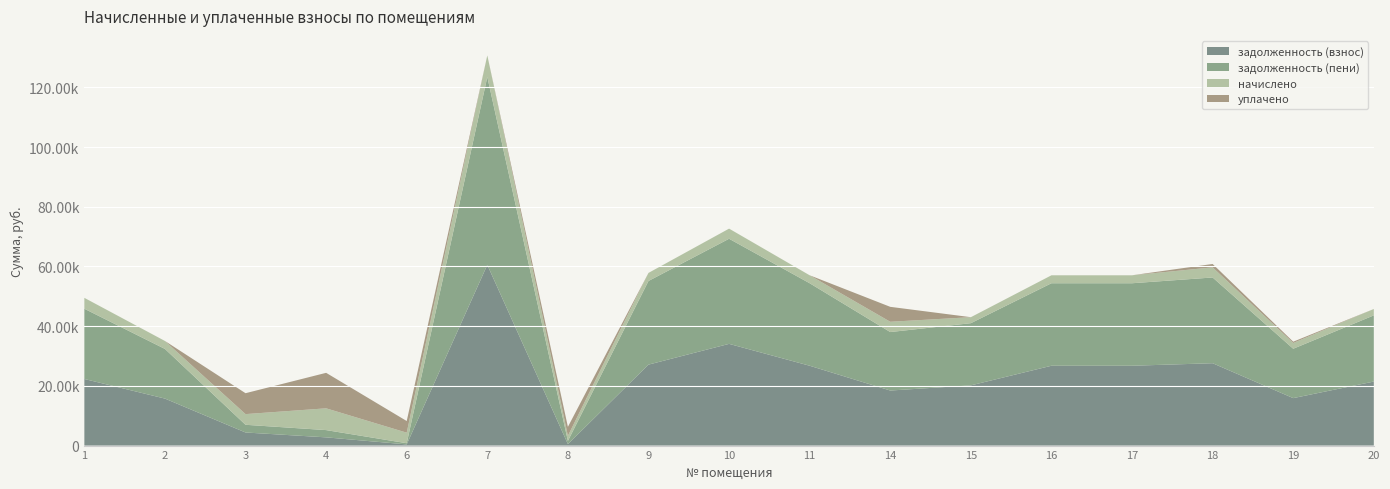

Reading right to left, list all the values displayed in this chart.

задолженность (взнос): 20=21447.1	19=15897.2	18=27585.3	17=26742.0	16=26742.0	15=20163.6	14=18439.6	11=26742.0	10=34069.4	9=27116.5	8=493.3	7=60524.2	6=392.3	4=2755.1	3=4387.7	2=15742.0	1=22306.6
задолженность (пени): 20=22159.2	19=16540.1	18=28716.6	17=27630.0	16=27630.0	15=20833.1	14=19586.9	11=27630.0	10=35200.7	9=28016.9	8=1063.4	7=62932.5	6=393.1	4=2431.3	3=2579.4	2=16630.0	1=23523.2
начислено: 20=2136.5	19=1928.7	18=3393.9	17=2664.0	16=2664.0	15=2008.6	14=3441.9	11=2664.0	10=3393.9	9=2701.3	8=1710.3	7=7224.8	6=3537.8	4=7294.1	3=3575.1	2=2664.0	1=3649.7
уплачено: 20=0.0	19=428.1	18=1133.1	17=0.0	16=0.0	15=0.0	14=5000.0	11=0.0	10=0.0	9=0.0	8=3000.0	7=0.0	6=3899.0	4=11887.1	3=7000.0	2=0.0	1=0.0